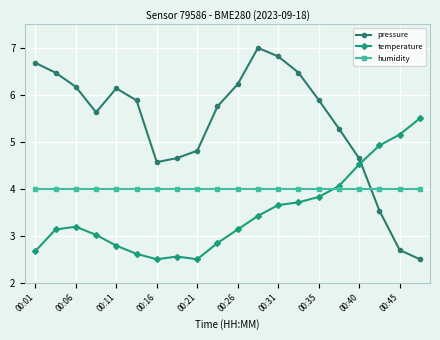

Rank the series by their average value, from highest to lowest.

pressure, humidity, temperature